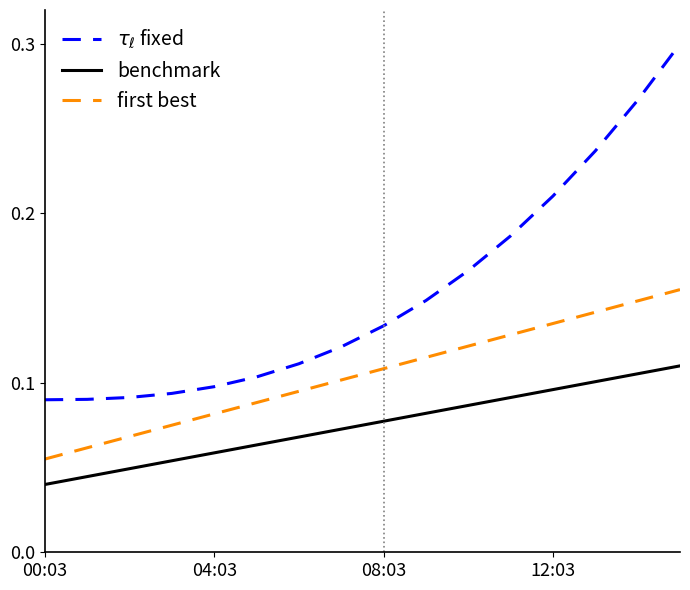

True or false: benchmark and first best intersect in this chart.

False